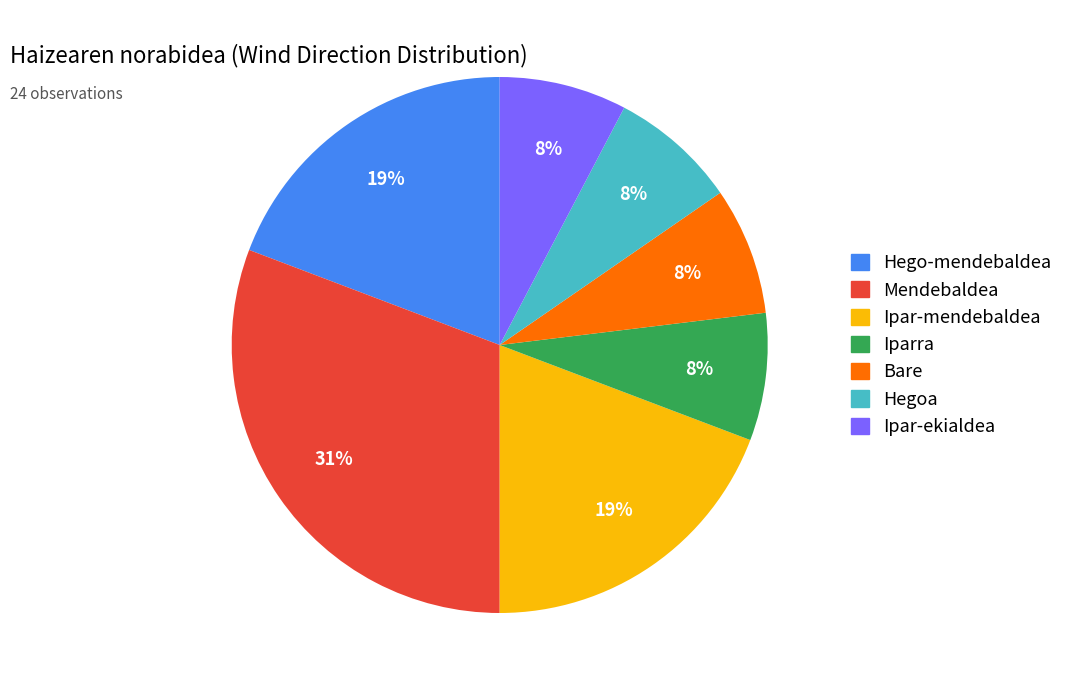

To the nearest percent, what is the combined percentage of Iparra and Ipar-mendebaldea?

27%